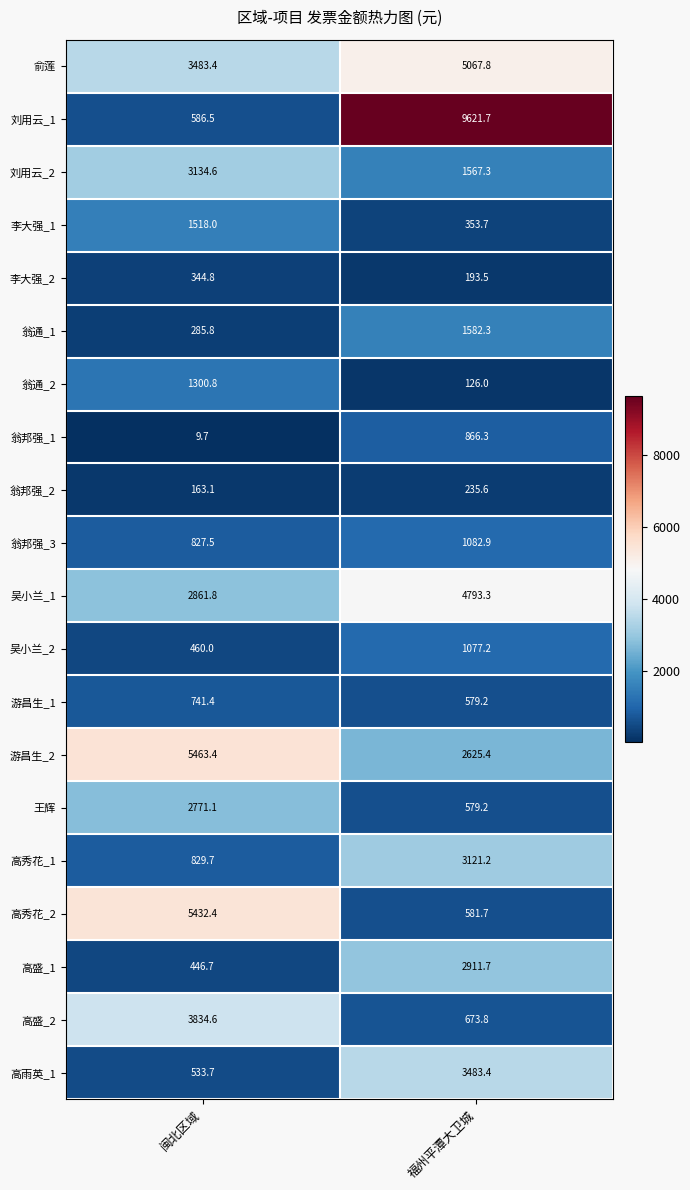

How many data points in 游昌生_2 are above 5463?

1